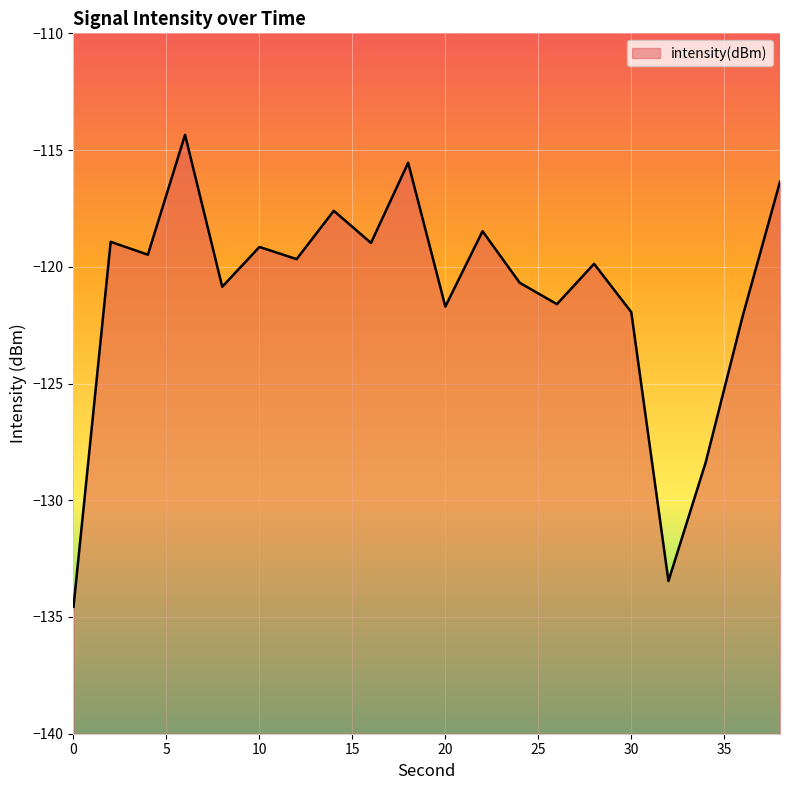

Reading left to right, transcribe all the data shown in this chart.

0=-134.6	2=-118.9	4=-119.5	6=-114.3	8=-120.9	10=-119.1	12=-119.7	14=-117.6	16=-119.0	18=-115.5	20=-121.7	22=-118.5	24=-120.7	26=-121.6	28=-119.9	30=-121.9	32=-133.5	34=-128.4	36=-122.1	38=-116.4